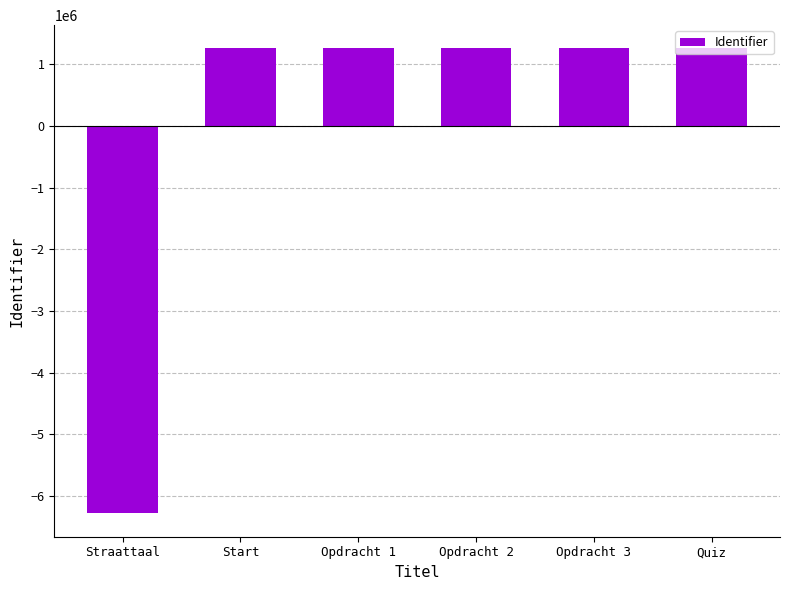

What is the difference between the maximum and minimum values?

7544083.0